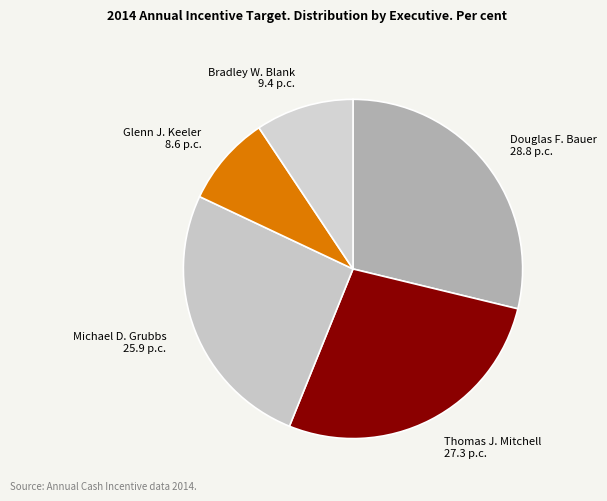

What is the smallest slice in the pie chart?

Glenn J. Keeler